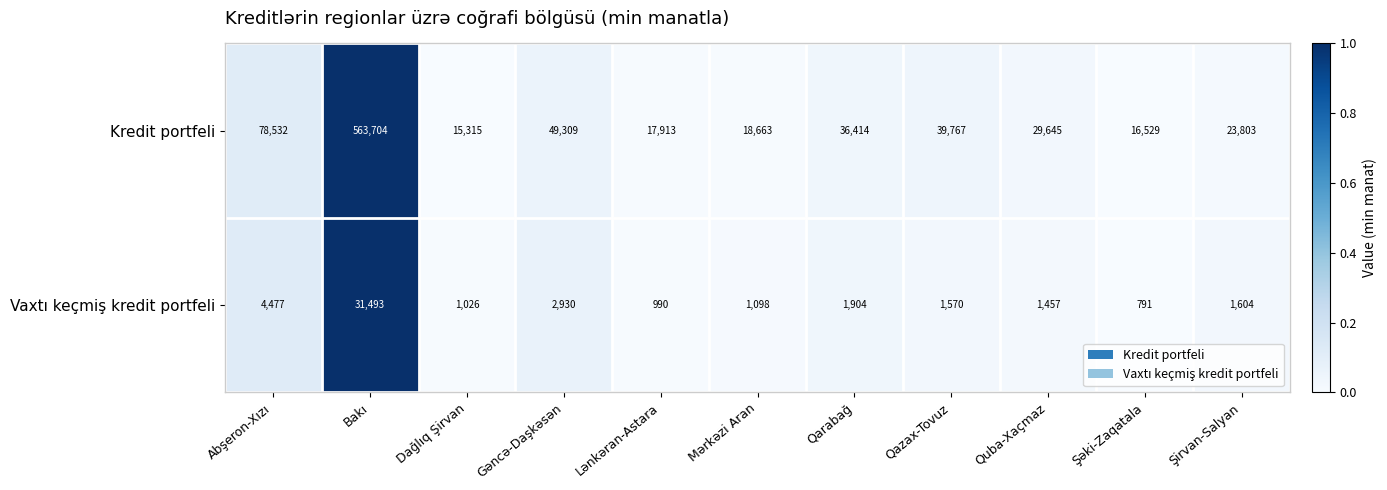

The Kredit portfeli series shows 16529 at Şəki-Zaqatala. True or false?

True